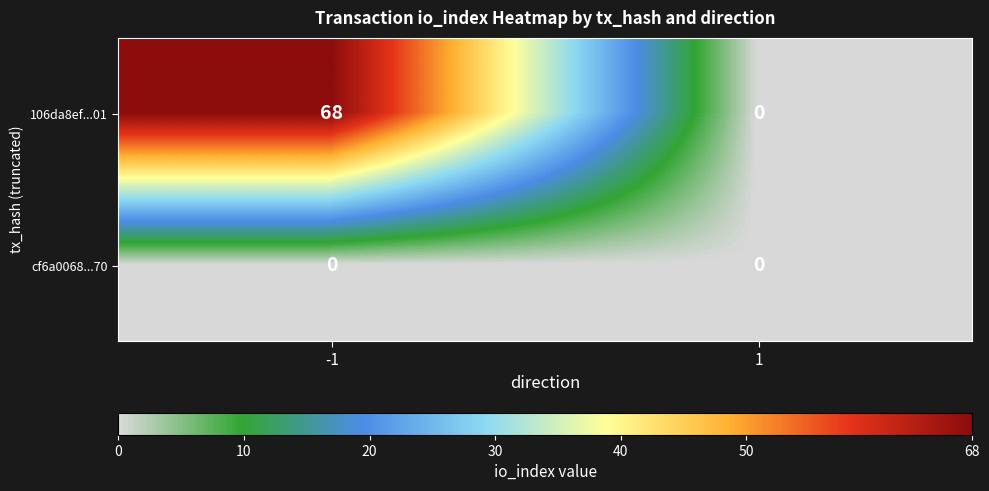

True or false: cf6a0068...70 has a value of 0 at -1.

True